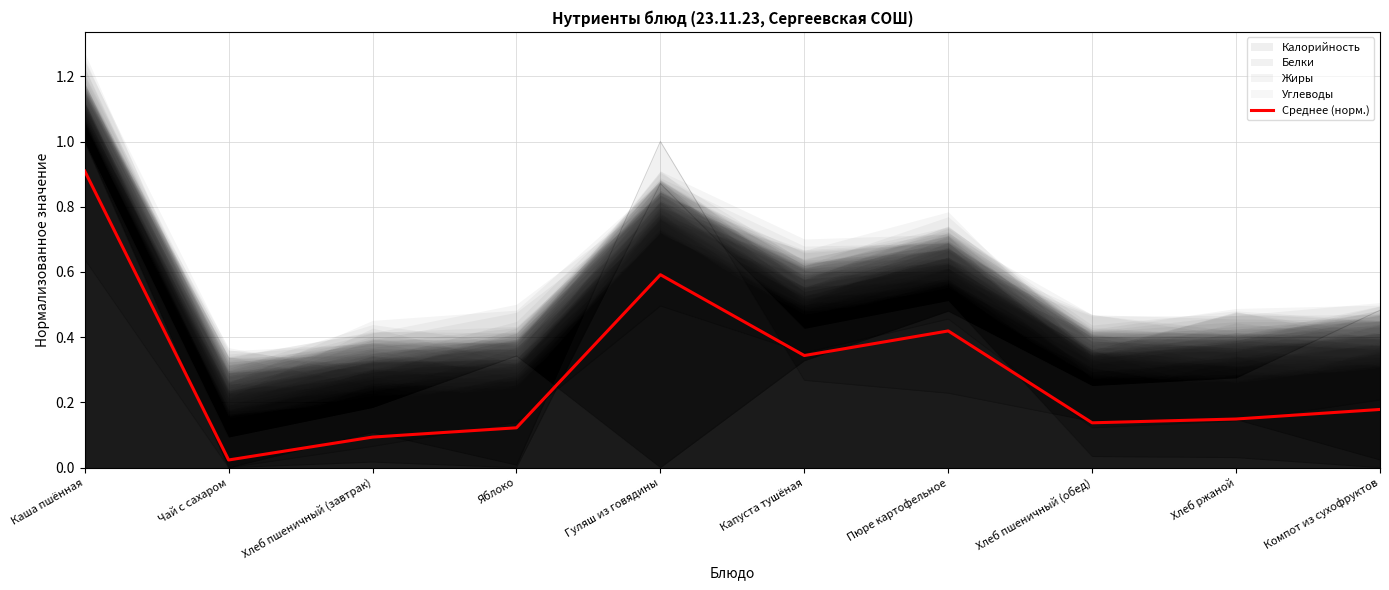

True or false: the data shows 0.2 at Компот из сухофруктов.

True